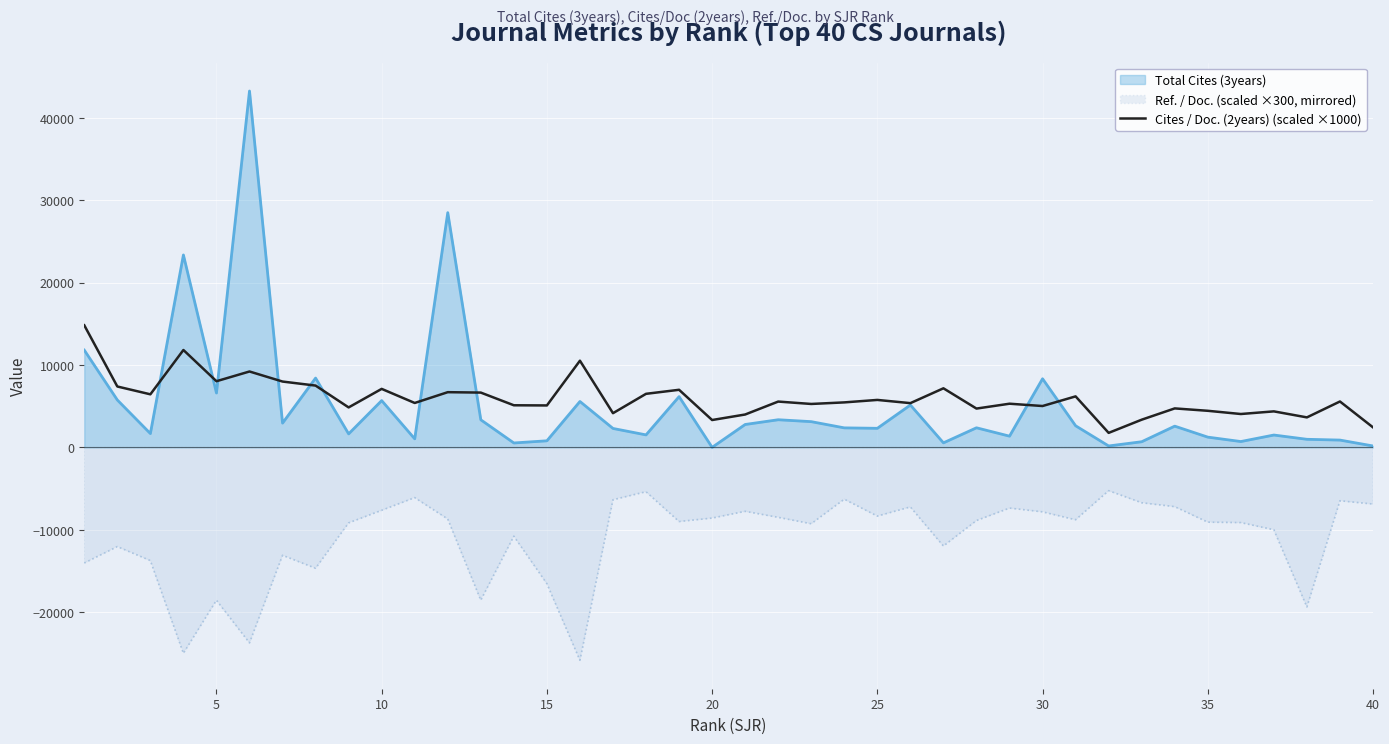

At 5, list the series in order from smallest to largest.

Ref. / Doc. (scaled ×300, mirrored), Total Cites (3years), Cites / Doc. (2years) (scaled ×1000)